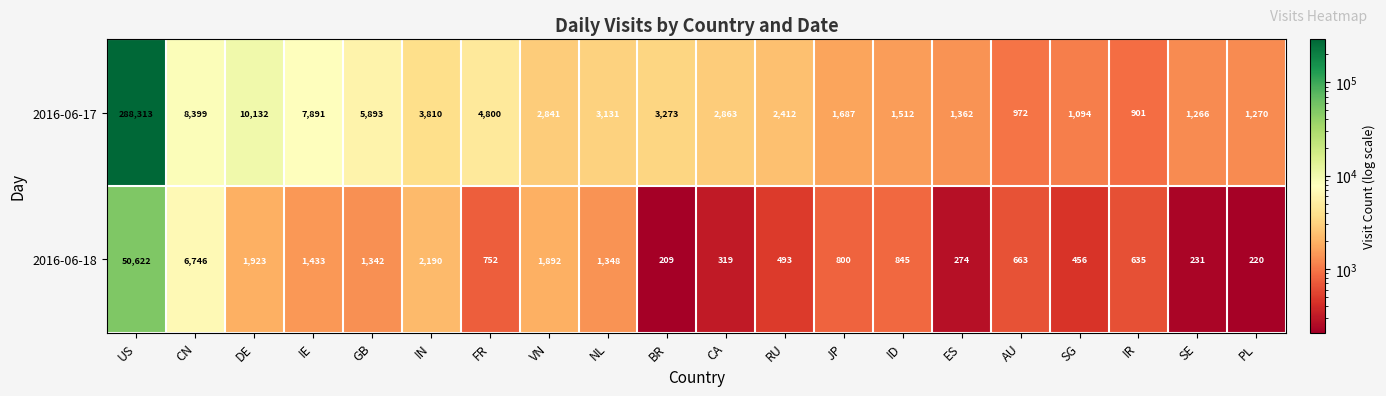

Rank the series by their average value, from lowest to highest.

2016-06-18, 2016-06-17